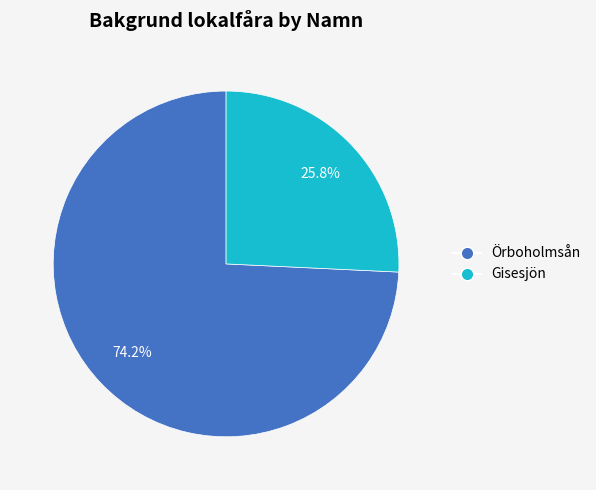

Which slice is the largest?

Örboholmsån